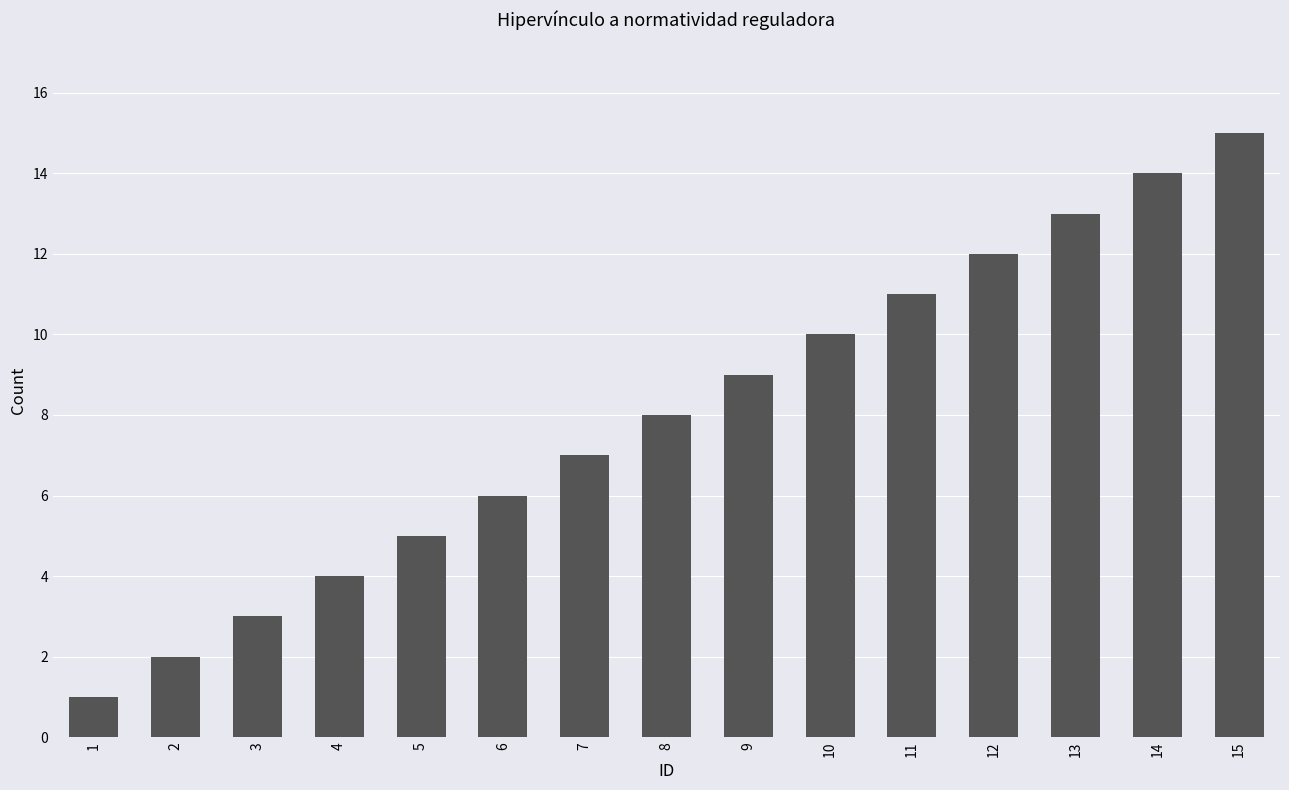

What is the difference between the values at 14 and 7?

7